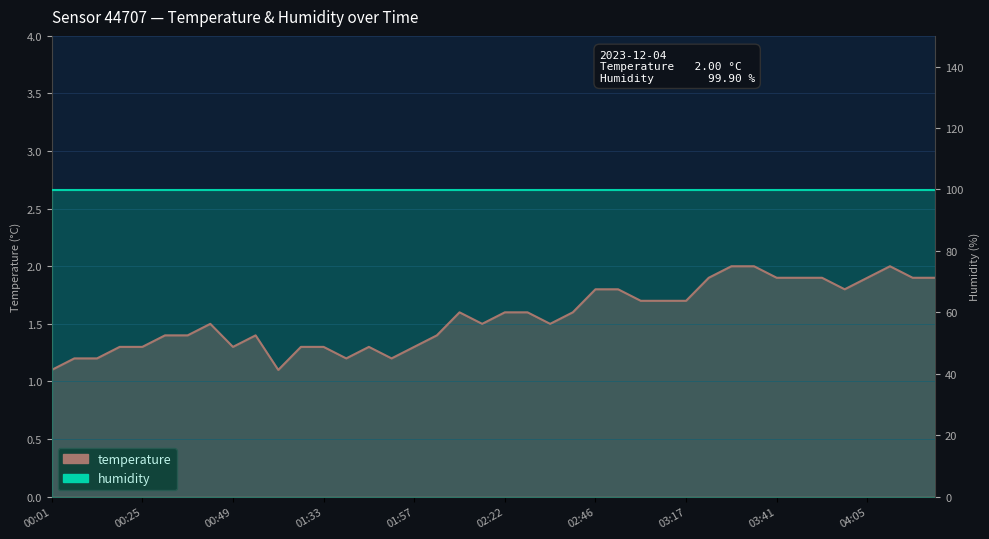

Which has a higher value, 00:13 or 00:25?

00:25